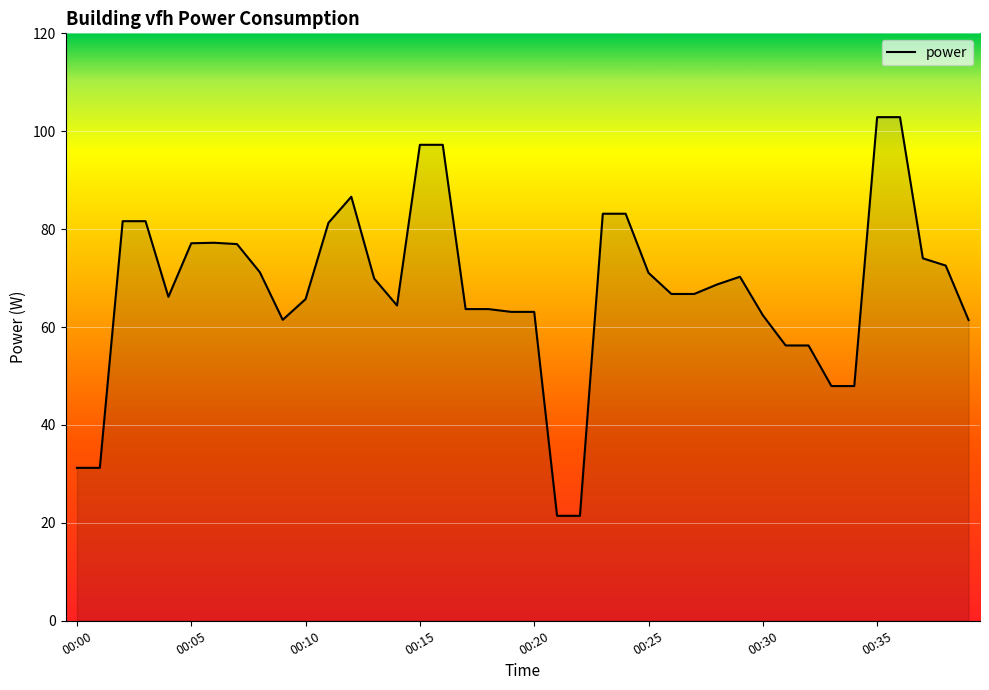

What is the difference between the maximum and minimum values?

81.4